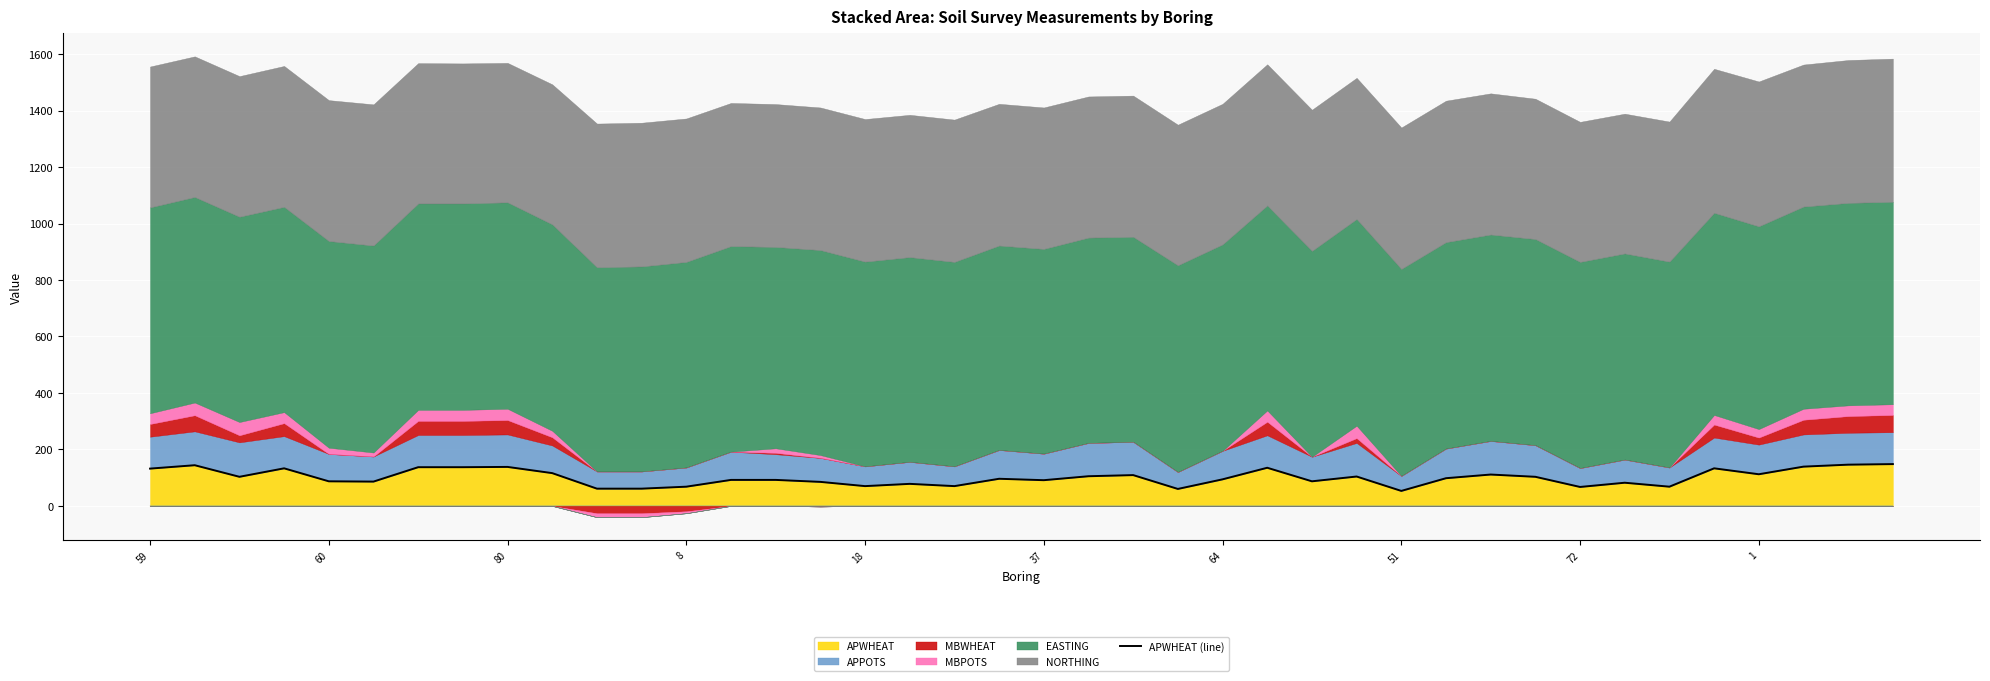

The APWHEAT series shows 94 at 64. True or false?

True